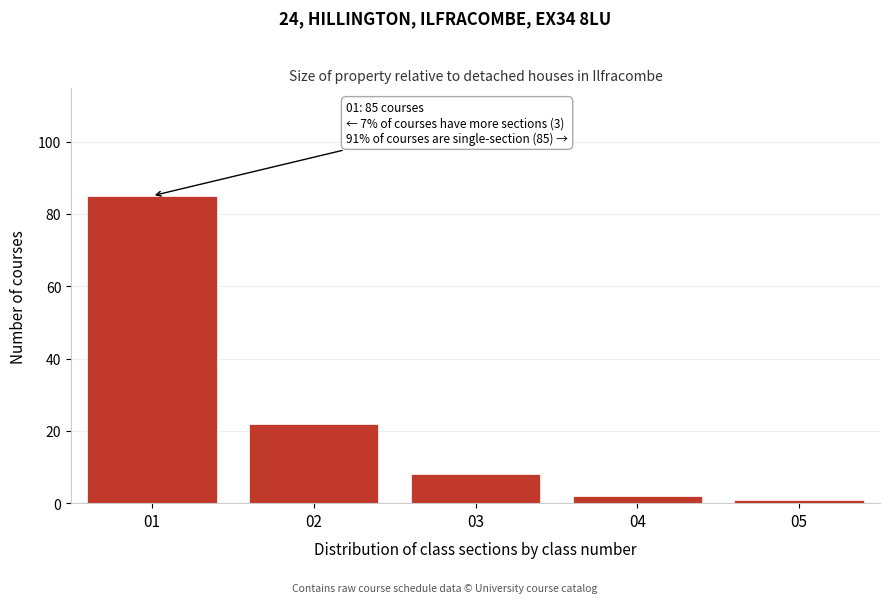

Reading left to right, what are all the values shown in this chart?

01=85	02=22	03=8	04=2	05=1